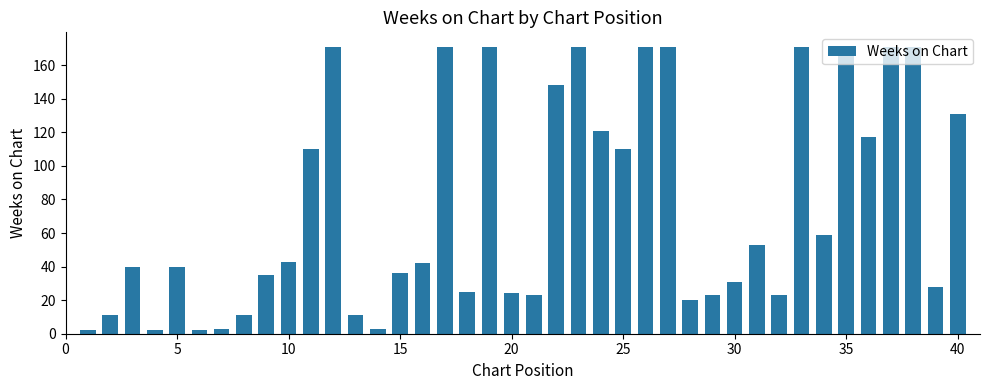

What is the average value?

76